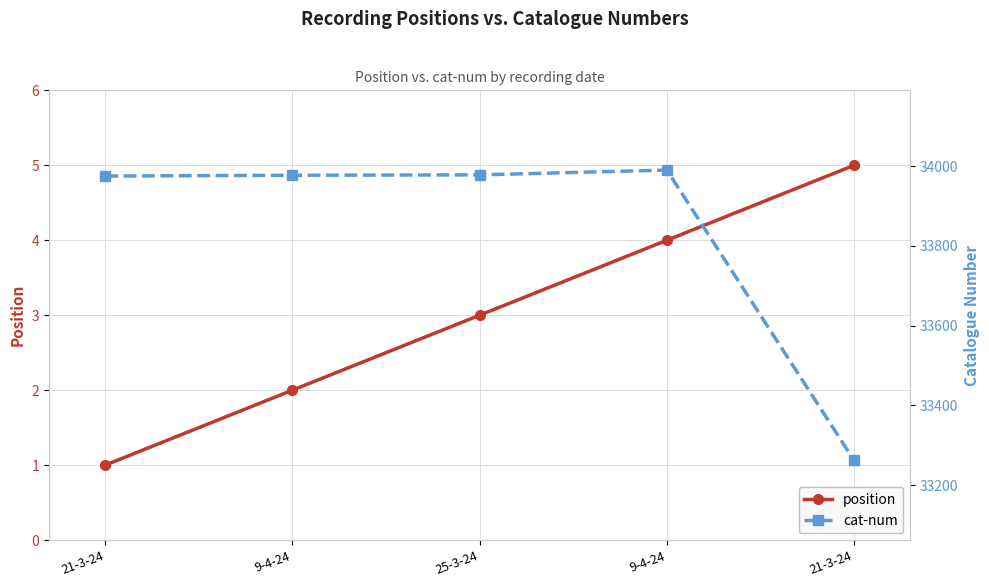

Which series has the largest range (max minus min)?

cat-num